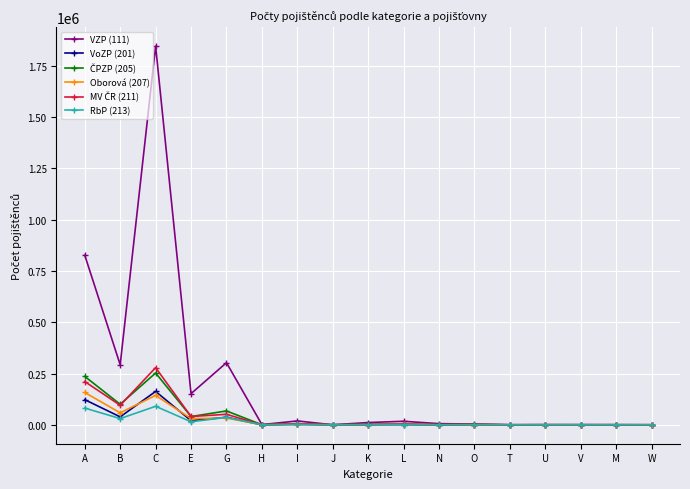

What is the label of the 5th point from the left?

G